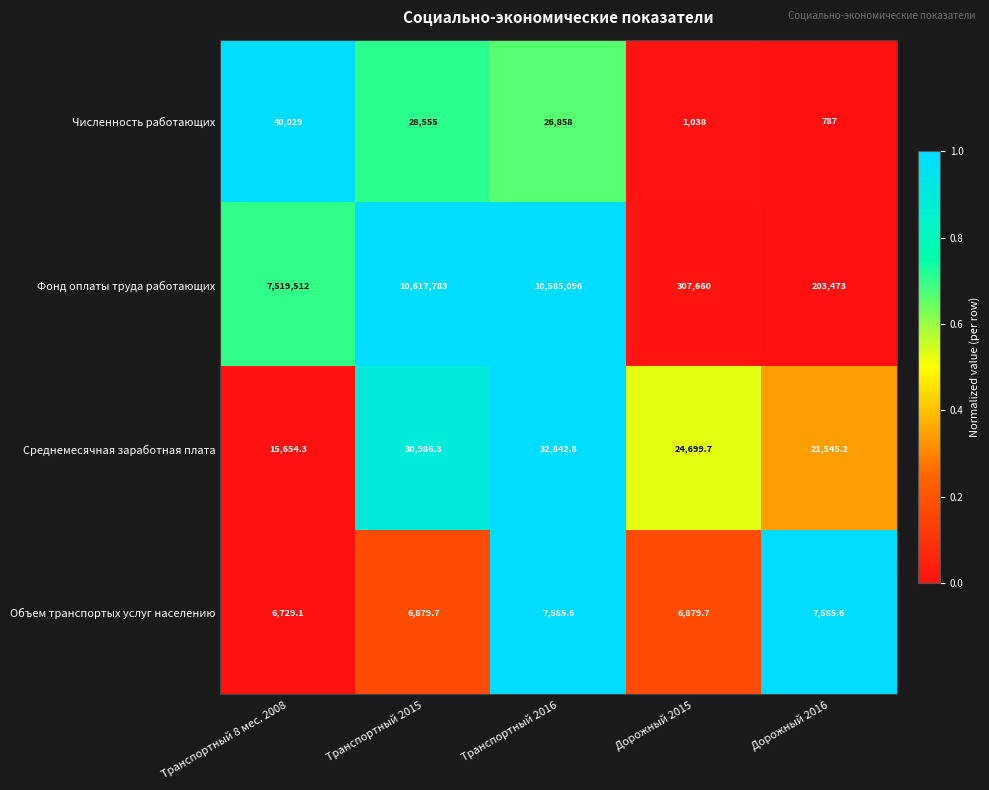

At which category is the sum across all series the highest?

Транспортный 2015